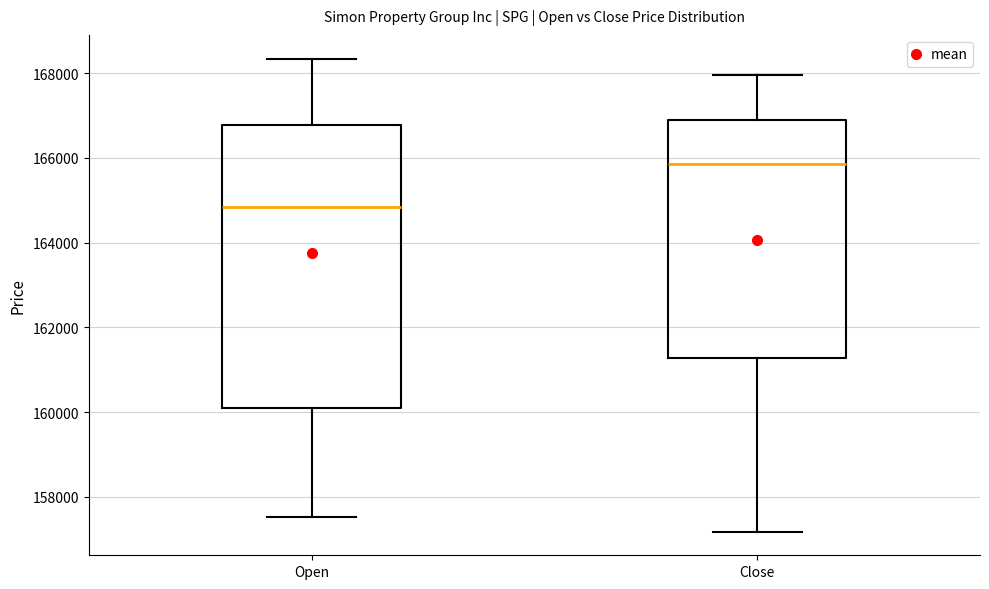

Reading left to right, read every box against the y-axis: the position of its median line, the range the box covers, and the ends of its whiskers. The values are not printed on the chart, so give them approximately, as read against the axis.

Open: median 164800, box 160200 to 166800, whiskers 157600 to 168400
Close: median 165800, box 161200 to 166800, whiskers 157200 to 168000